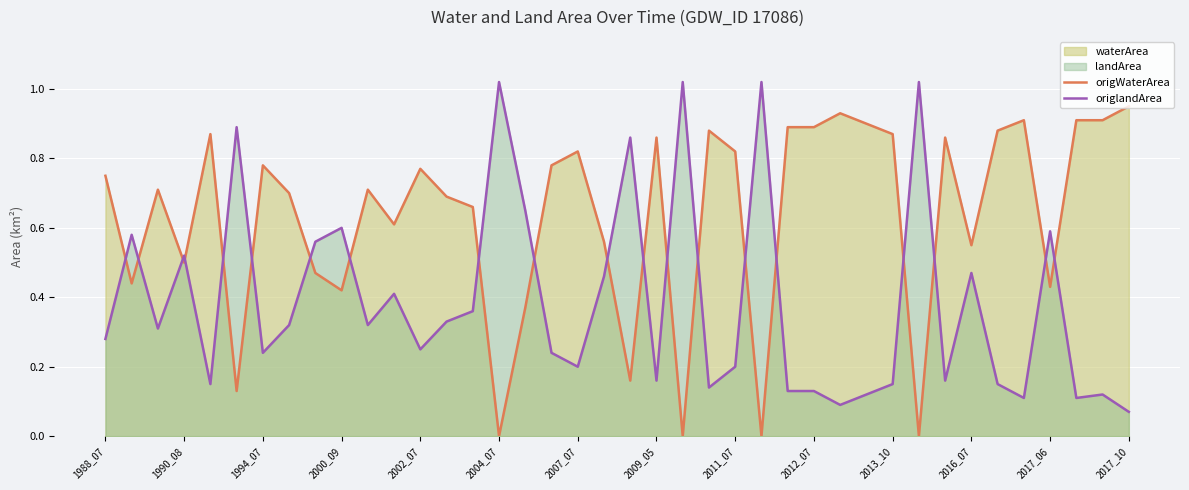

Which series ends up on top after the final intersection of origlandArea and origWaterArea?

origWaterArea